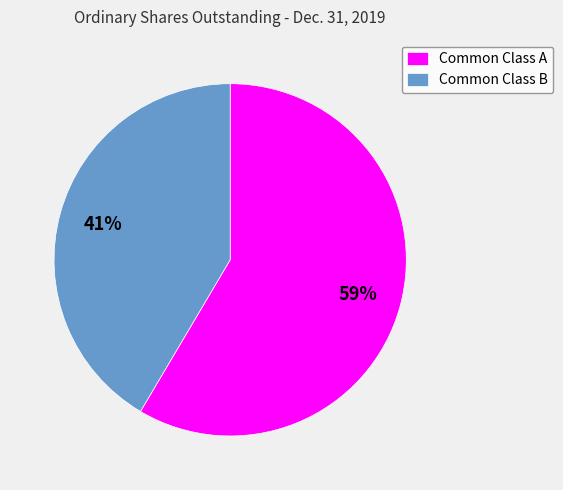

Rank the categories by value from highest to lowest.

Common Class A, Common Class B